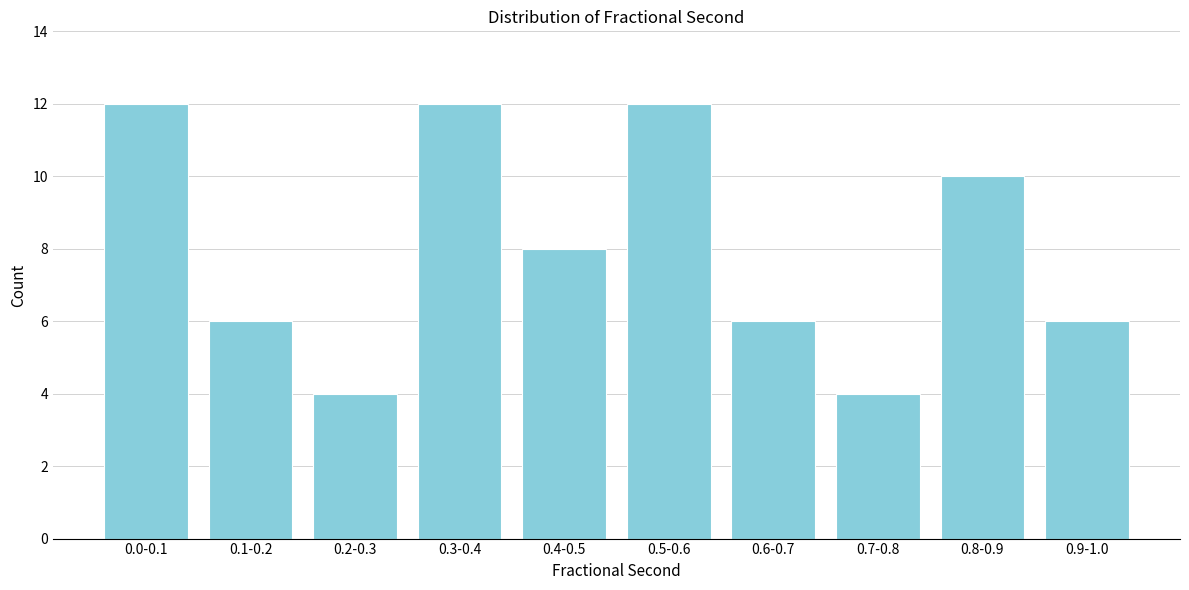

Reading left to right, list all the values displayed in this chart.

0.0-0.1=12	0.1-0.2=6	0.2-0.3=4	0.3-0.4=12	0.4-0.5=8	0.5-0.6=12	0.6-0.7=6	0.7-0.8=4	0.8-0.9=10	0.9-1.0=6